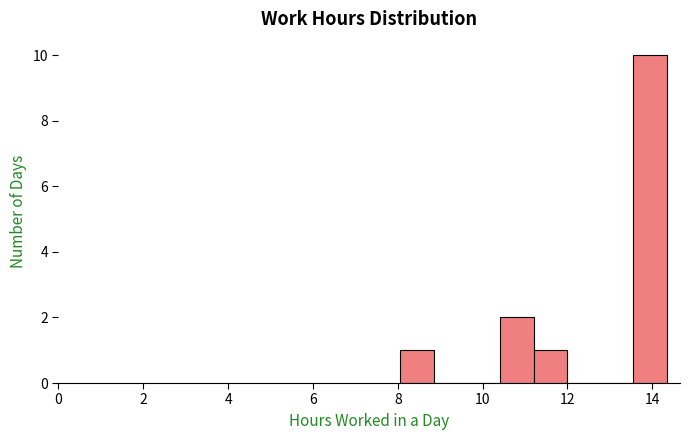

Around what value on the x-axis is the tallest bar? Give the approximate position of its centre, as read against the axis.

14.0